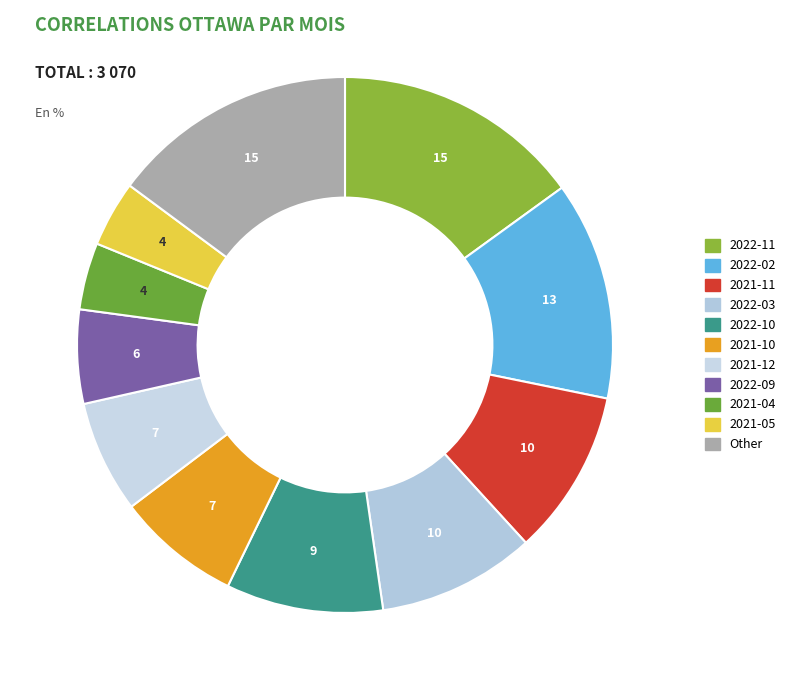

True or false: 2022-09 accounts for 6% of the total.

True